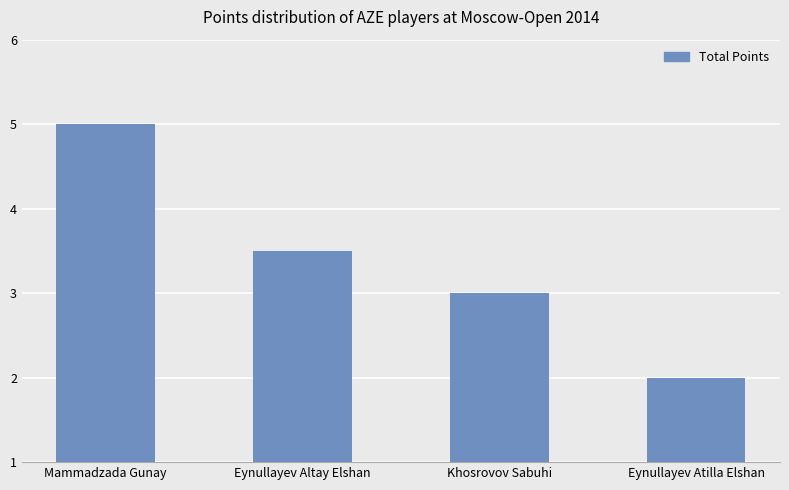

What is the smallest value displayed?

2.0